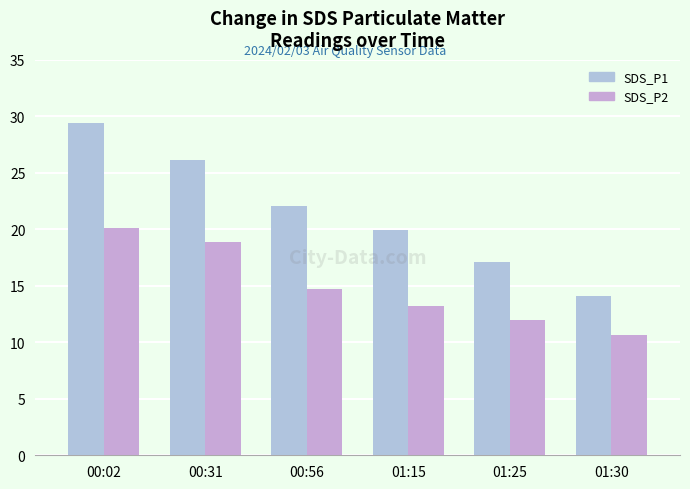

Which series has the widest spread of values?

SDS_P1